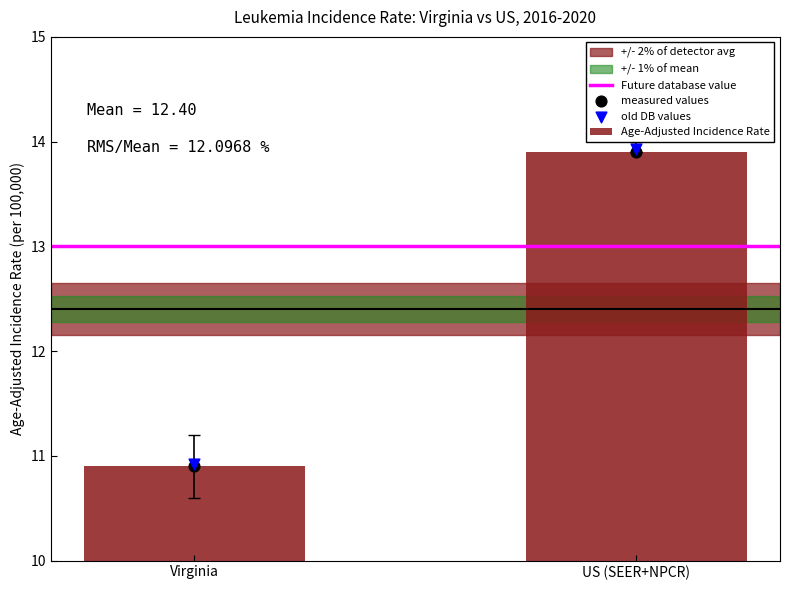

What is the total value across all series at US (SEER+NPCR)?

54.7